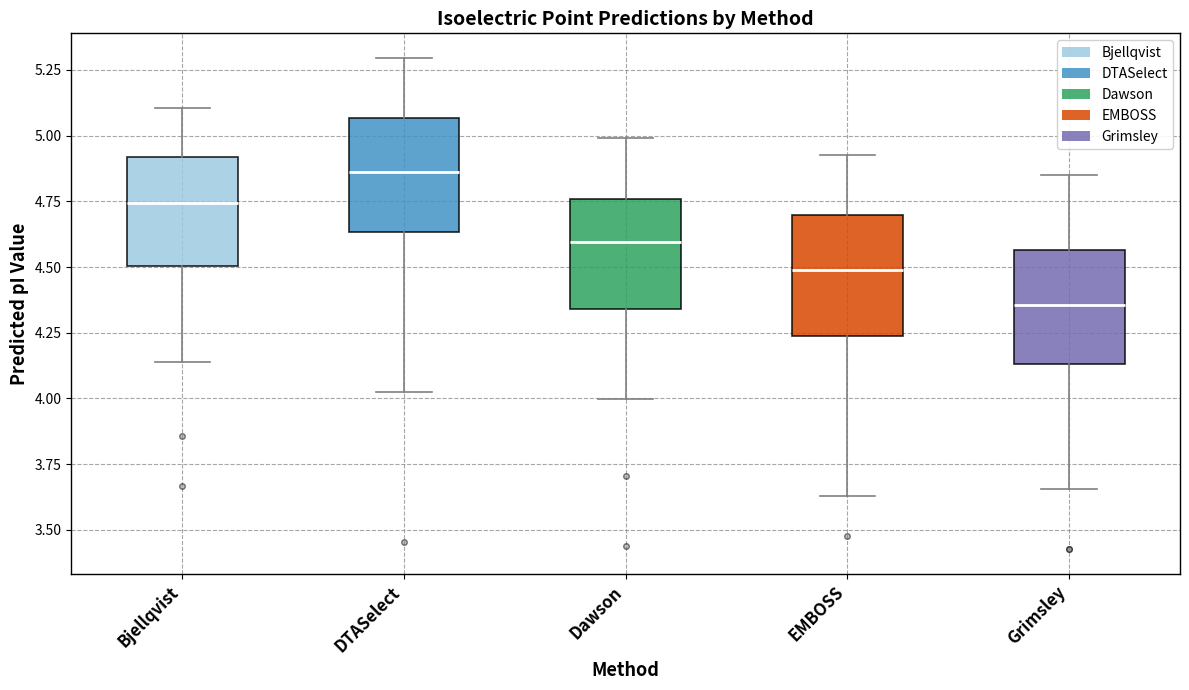

Which box's median line is the lowest?

Grimsley